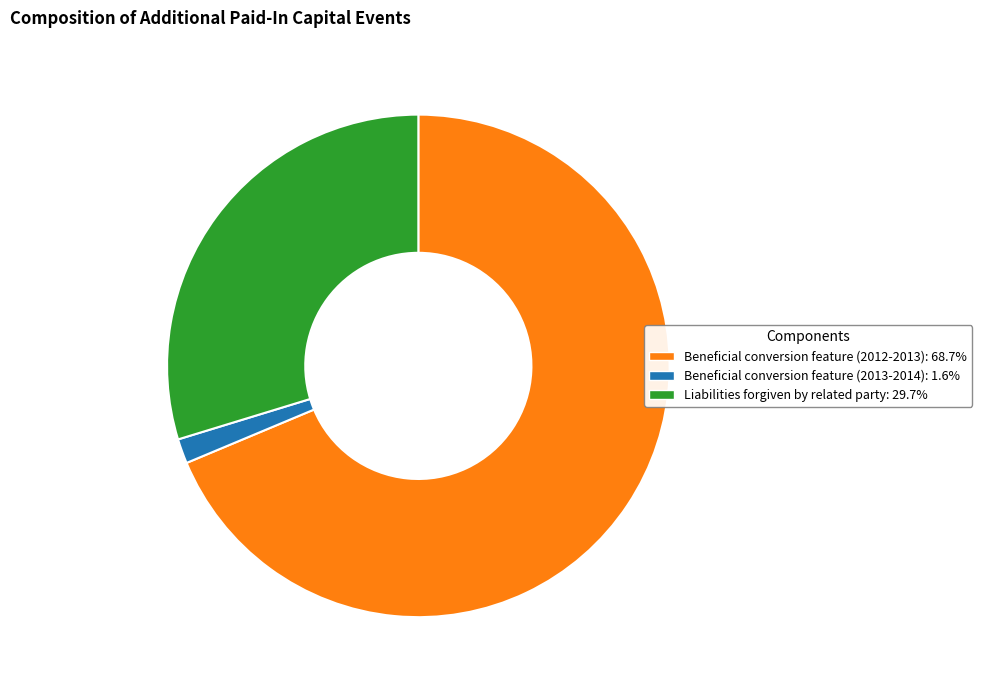

What is the largest slice in the pie chart?

Beneficial conversion feature (2012-2013)